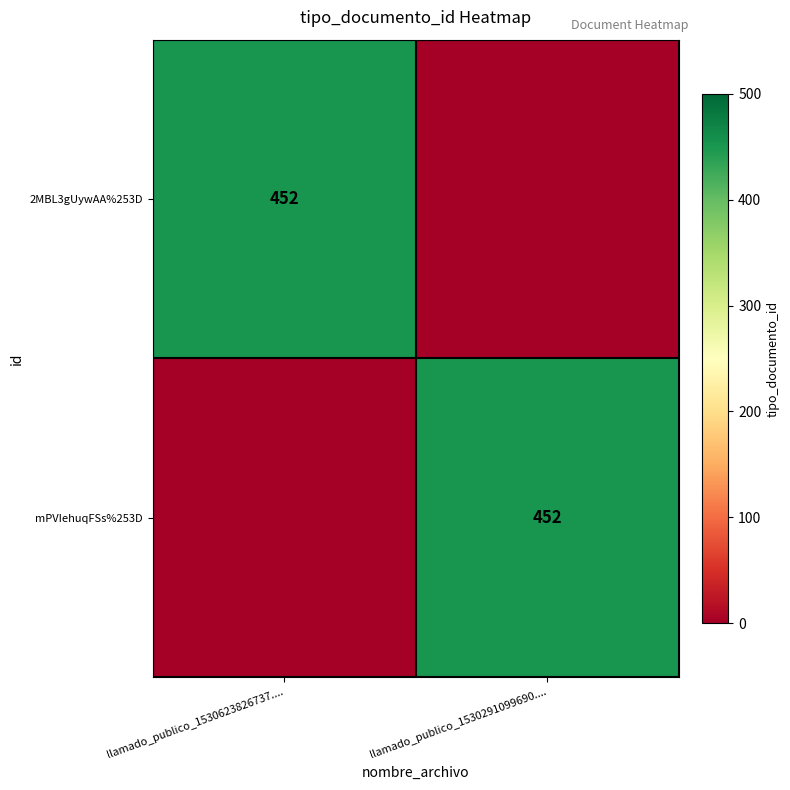

Is it true that 2MBL3gUywAA%253D equals 296 at llamado_publico_1530623826737....?

False